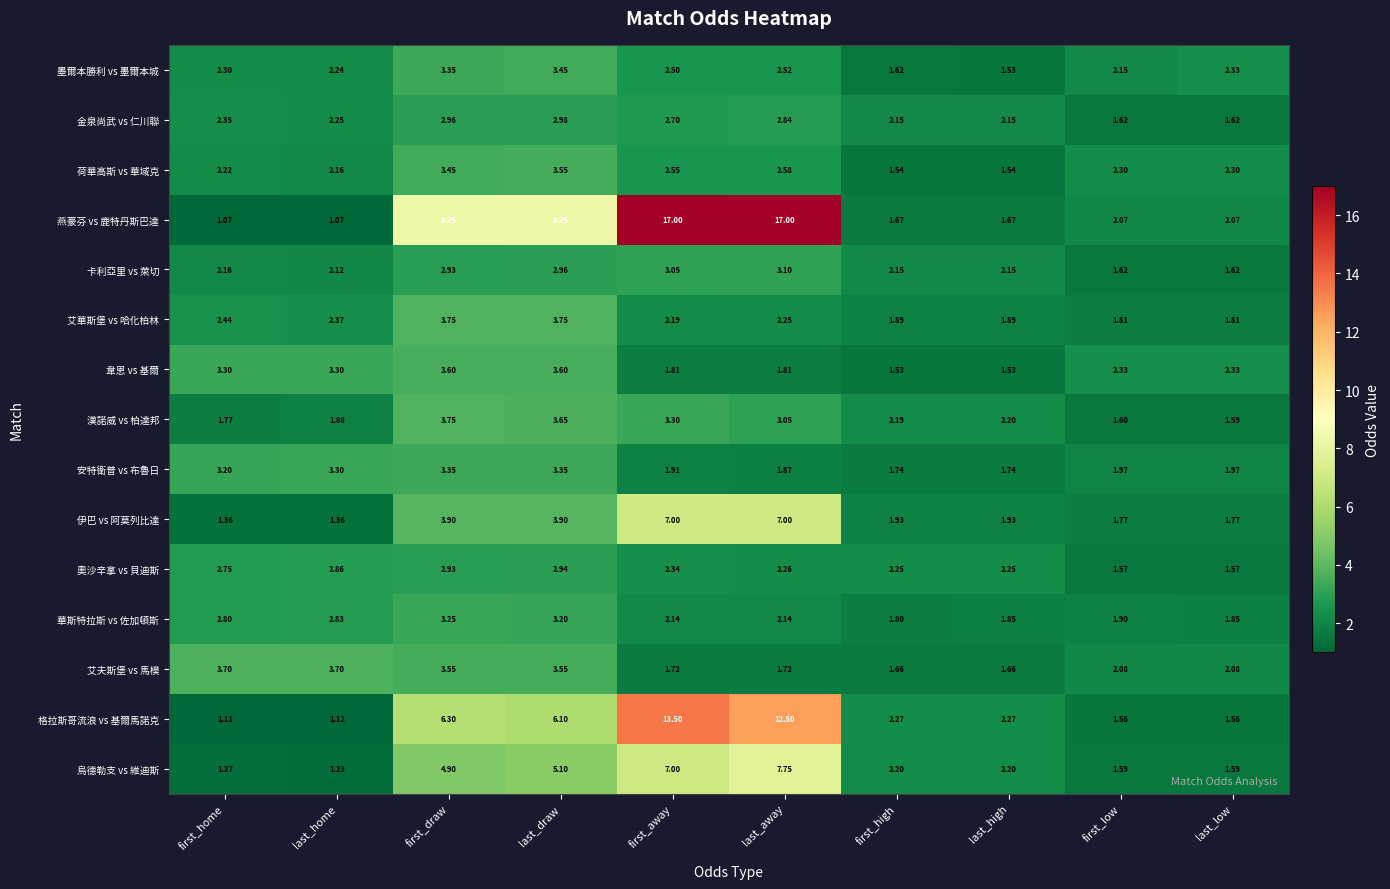

Is the value of 華斯特拉斯 vs 佐加頓斯 at first_home greater than the value of 艾華斯堡 vs 哈化柏林 at first_home?

Yes